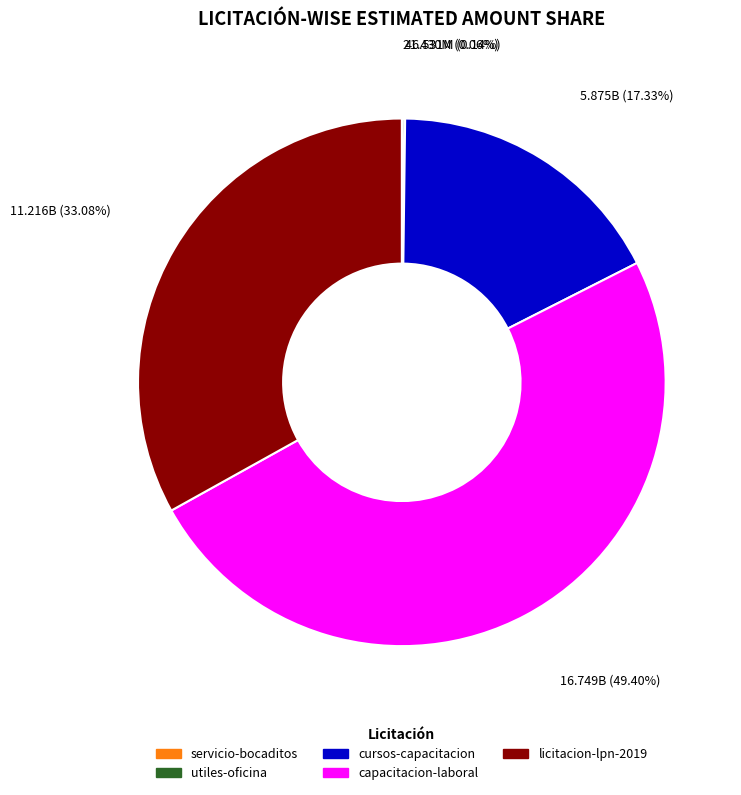

Is there a majority slice in this chart?

No